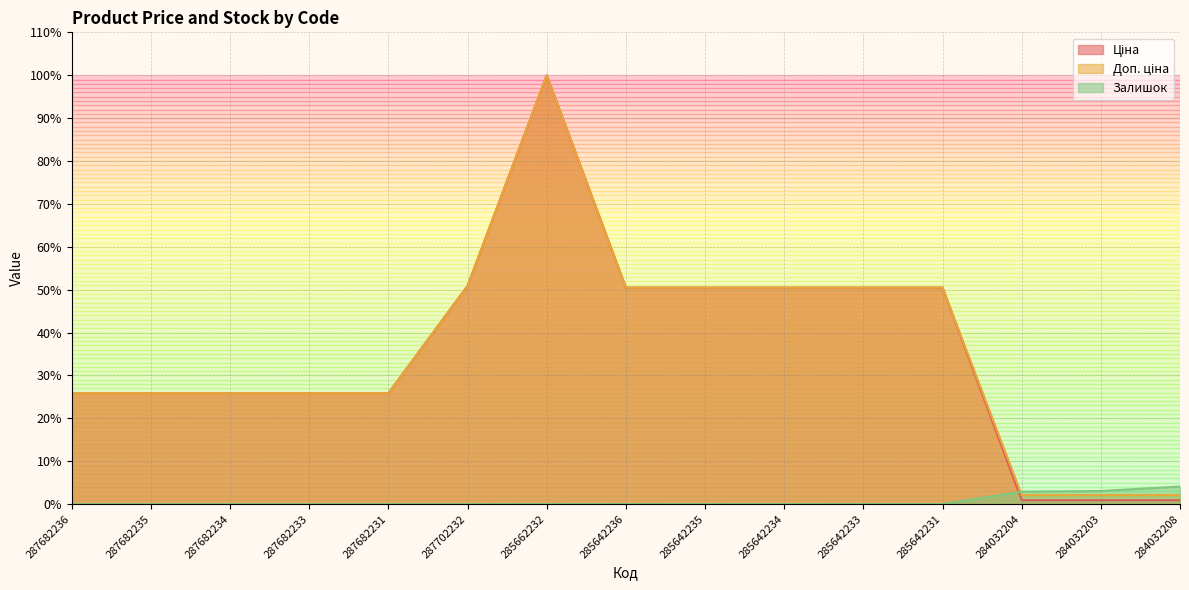

Which category has the lowest value in the Доп. ціна series?

284032204